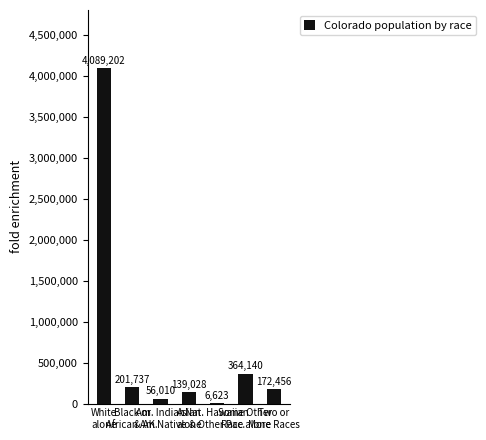

What is the greatest value displayed?

4089202